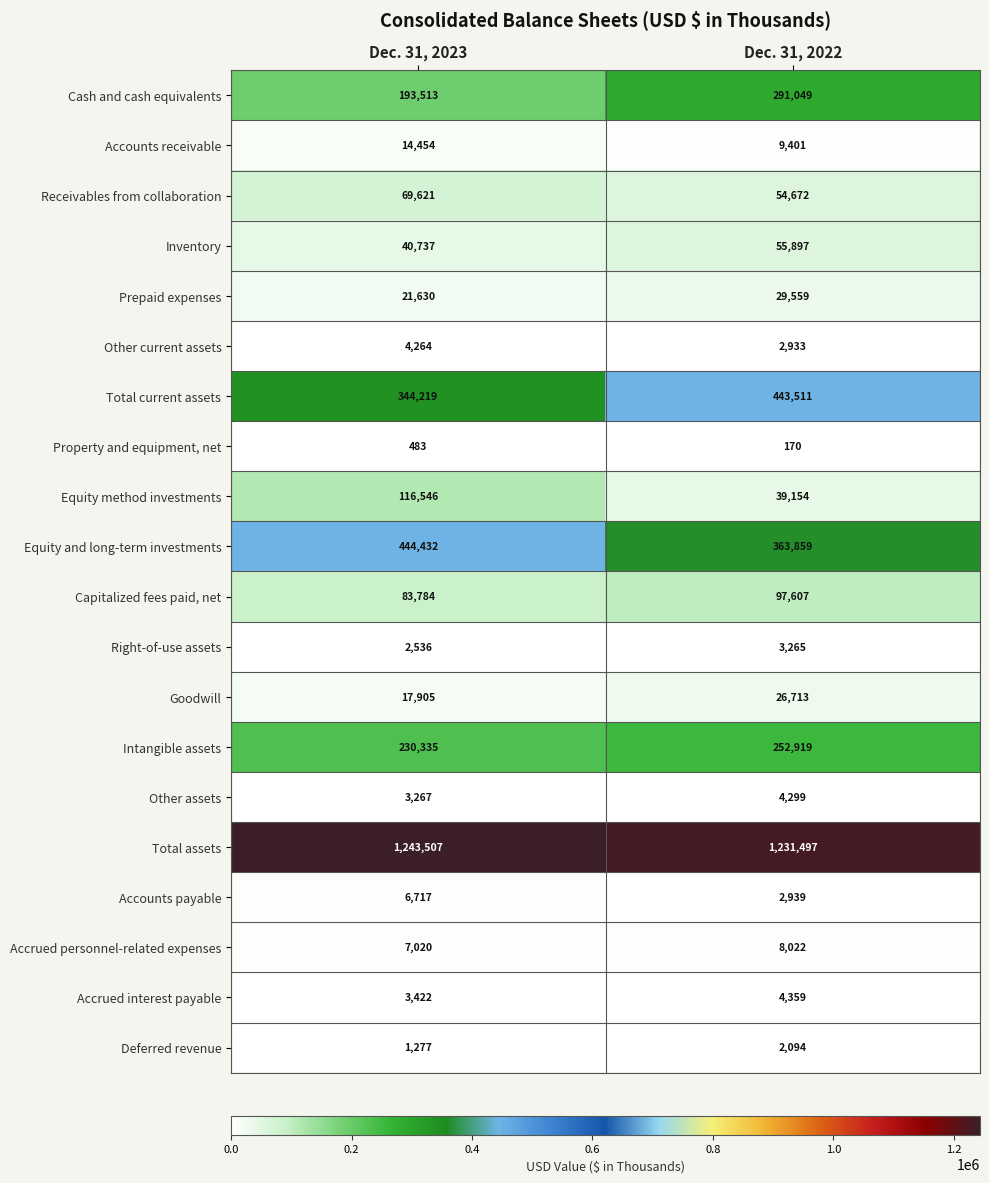

Is it true that Capitalized fees paid, net equals 50808 at Dec. 31, 2022?

False